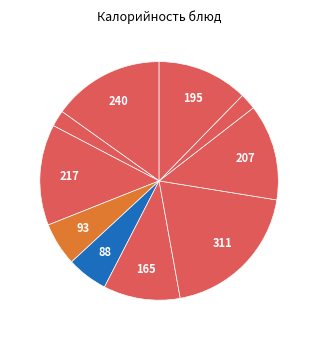

Which category has the smallest portion of the pie?

Чай с сахаром (завтрак)